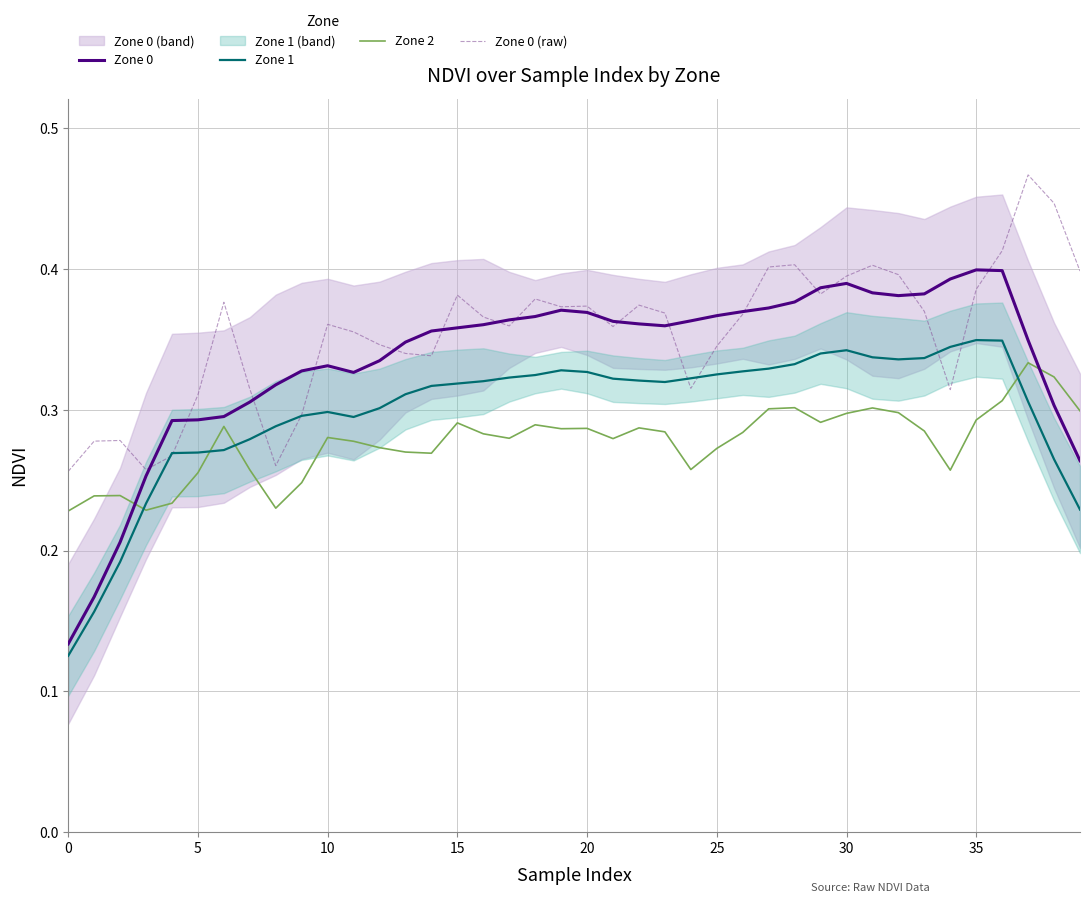

Which has a higher value, 36 or 11?

36